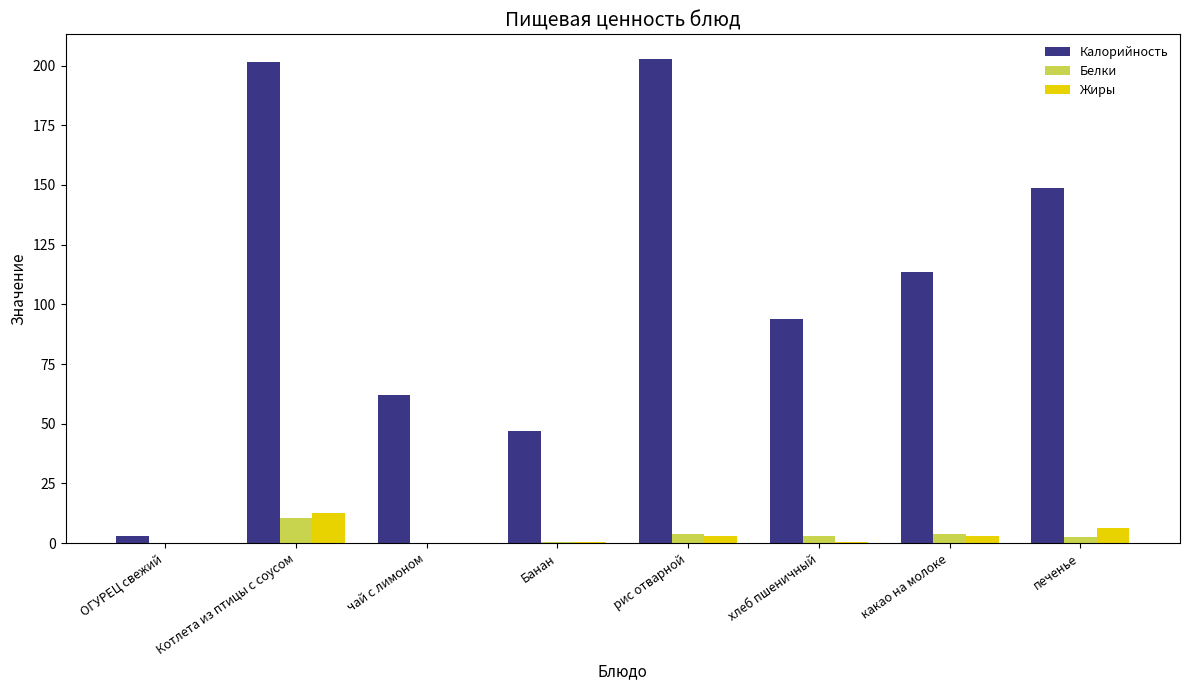

What is the total value across all series at Котлета из птицы с соусом?

224.3